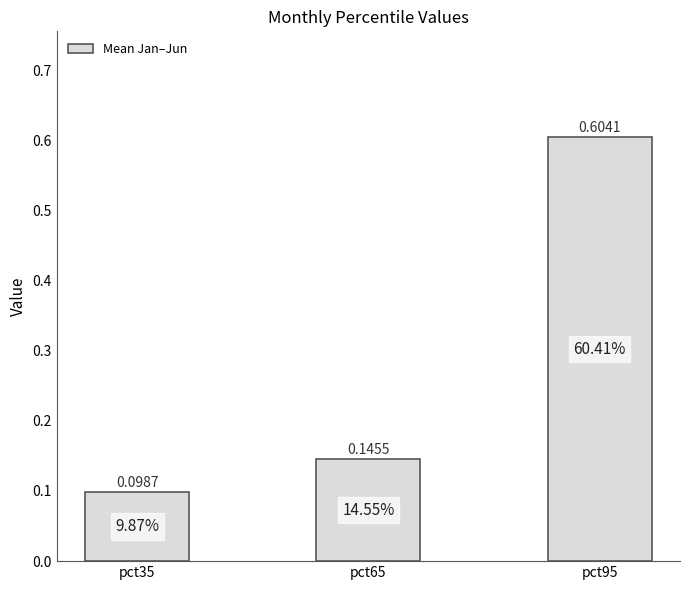

Is it true that the value at pct35 is 0.0?

False